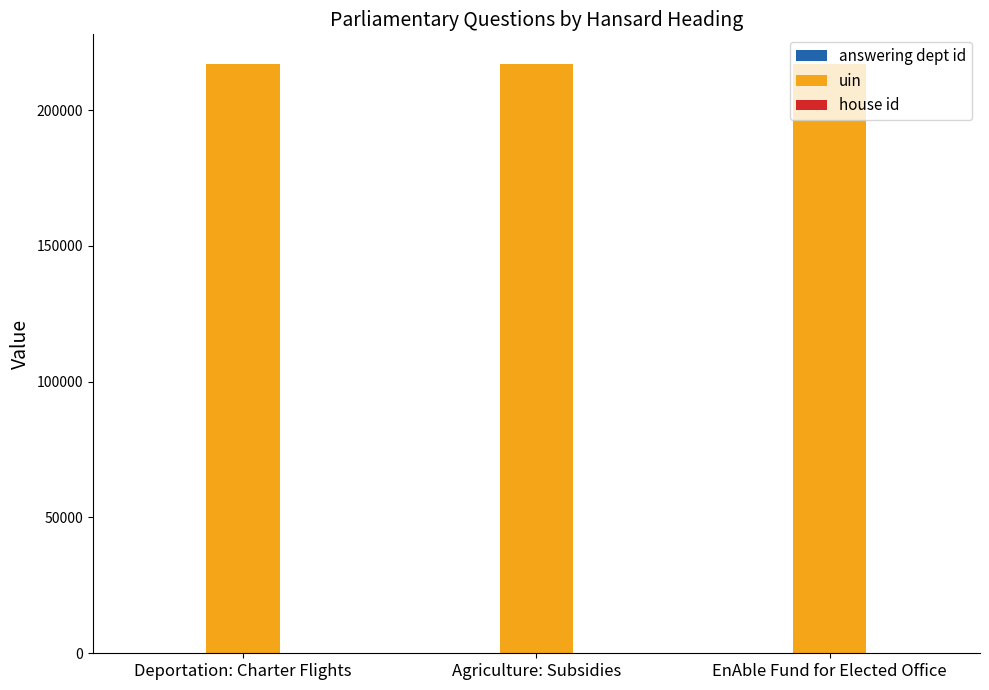

What is the highest value of the uin series?

217059